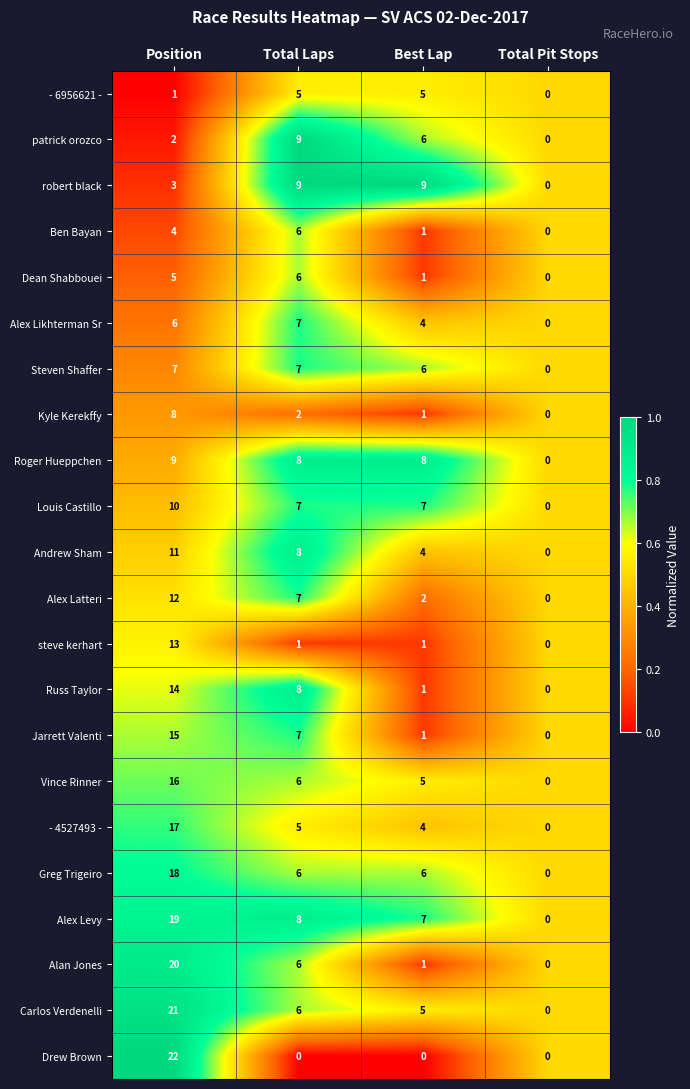

Between Position and Total Pit Stops, which series saw the biggest shift?

Drew Brown